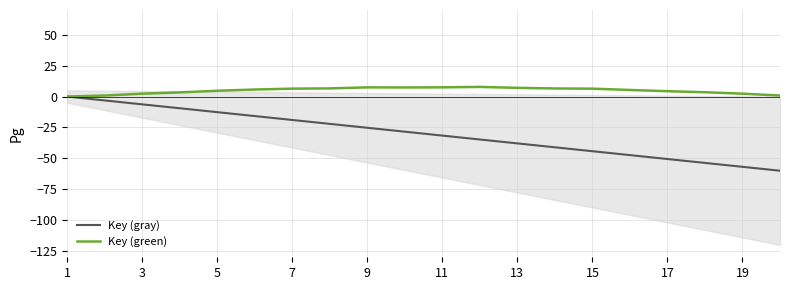

What is the difference between the maximum and minimum values in the Key (gray) series?

60.0